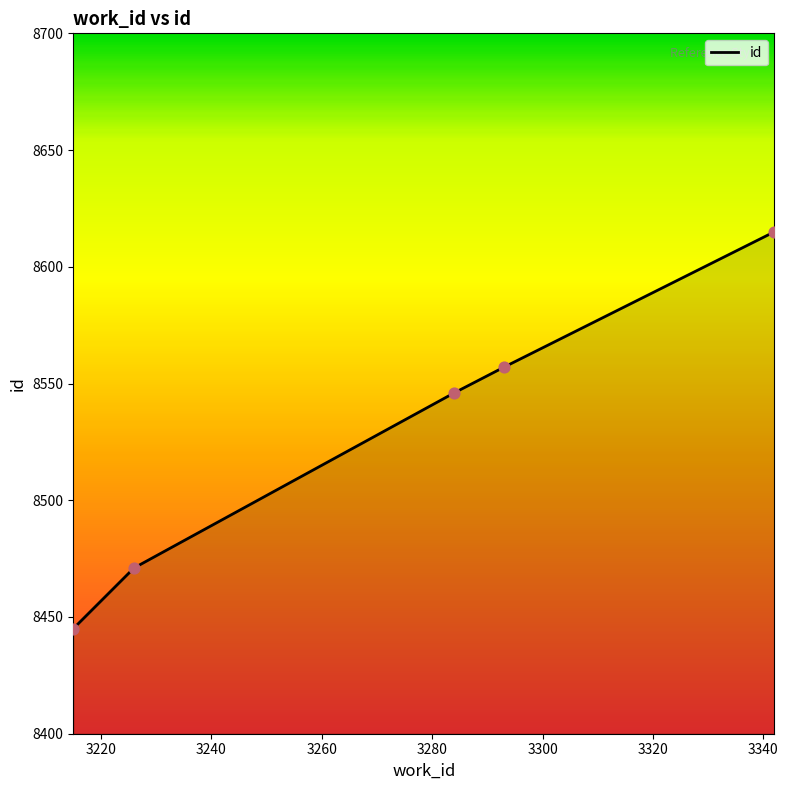

What is the minimum value shown in the chart?

8445